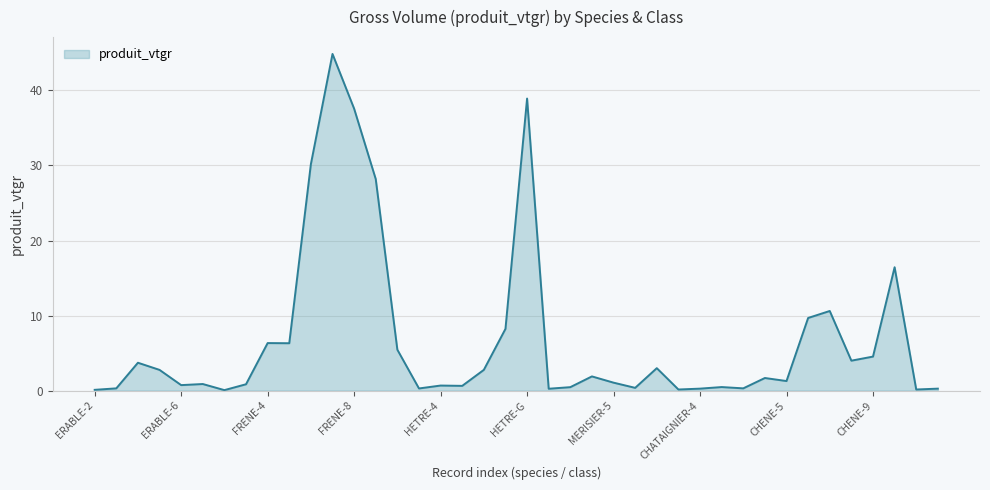

What is the greatest value displayed?

44.9